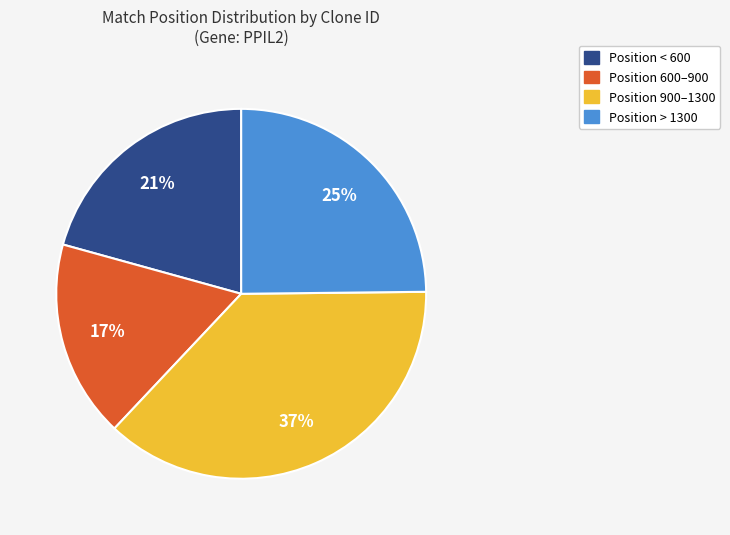

To the nearest percent, what is the difference between the largest and smallest slice percentages?

20%